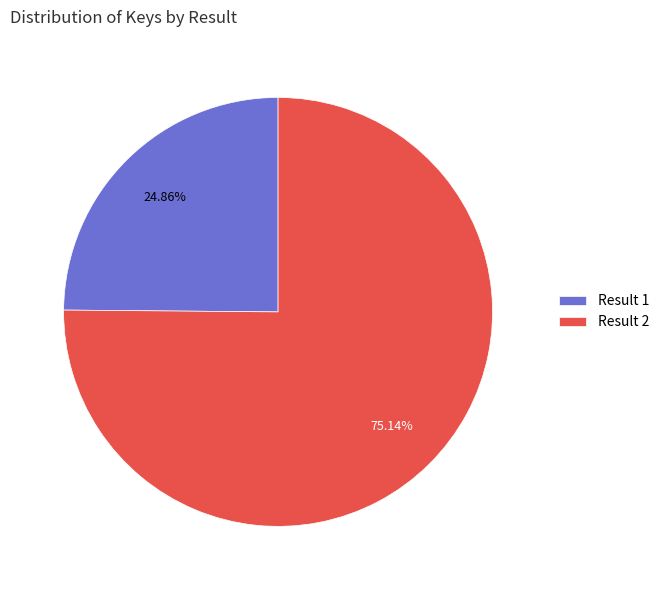

How many slices are in this pie chart?

2